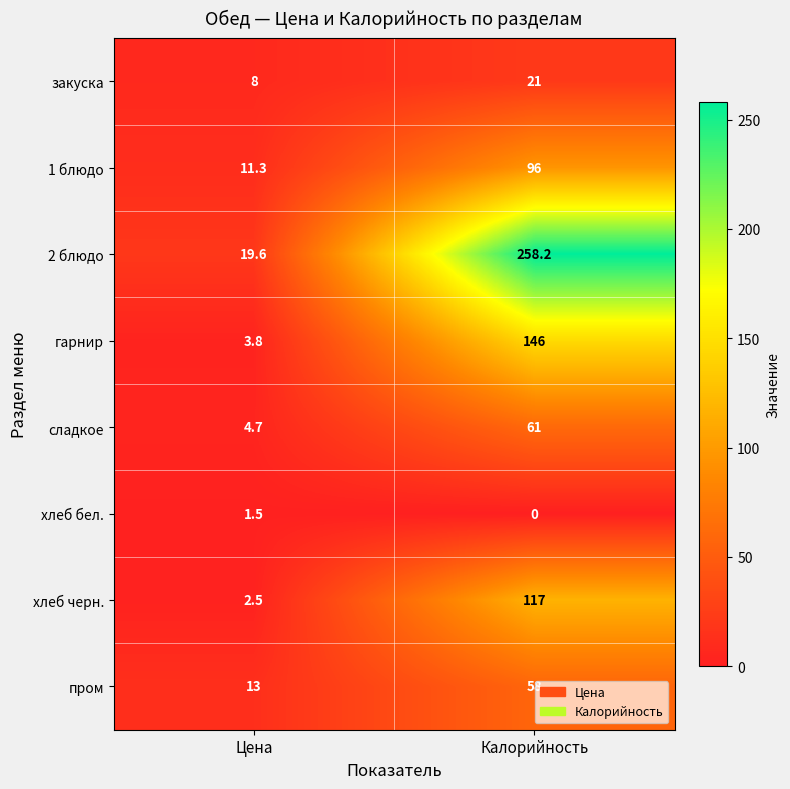

Rank the series at Цена from lowest to highest value.

хлеб бел., хлеб черн., гарнир, сладкое, закуска, 1 блюдо, пром, 2 блюдо